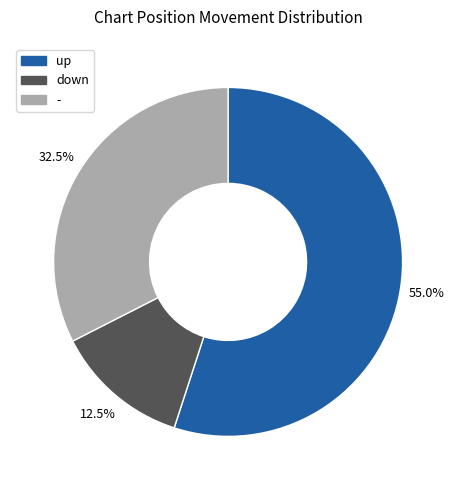

What is the smallest slice in the pie chart?

down